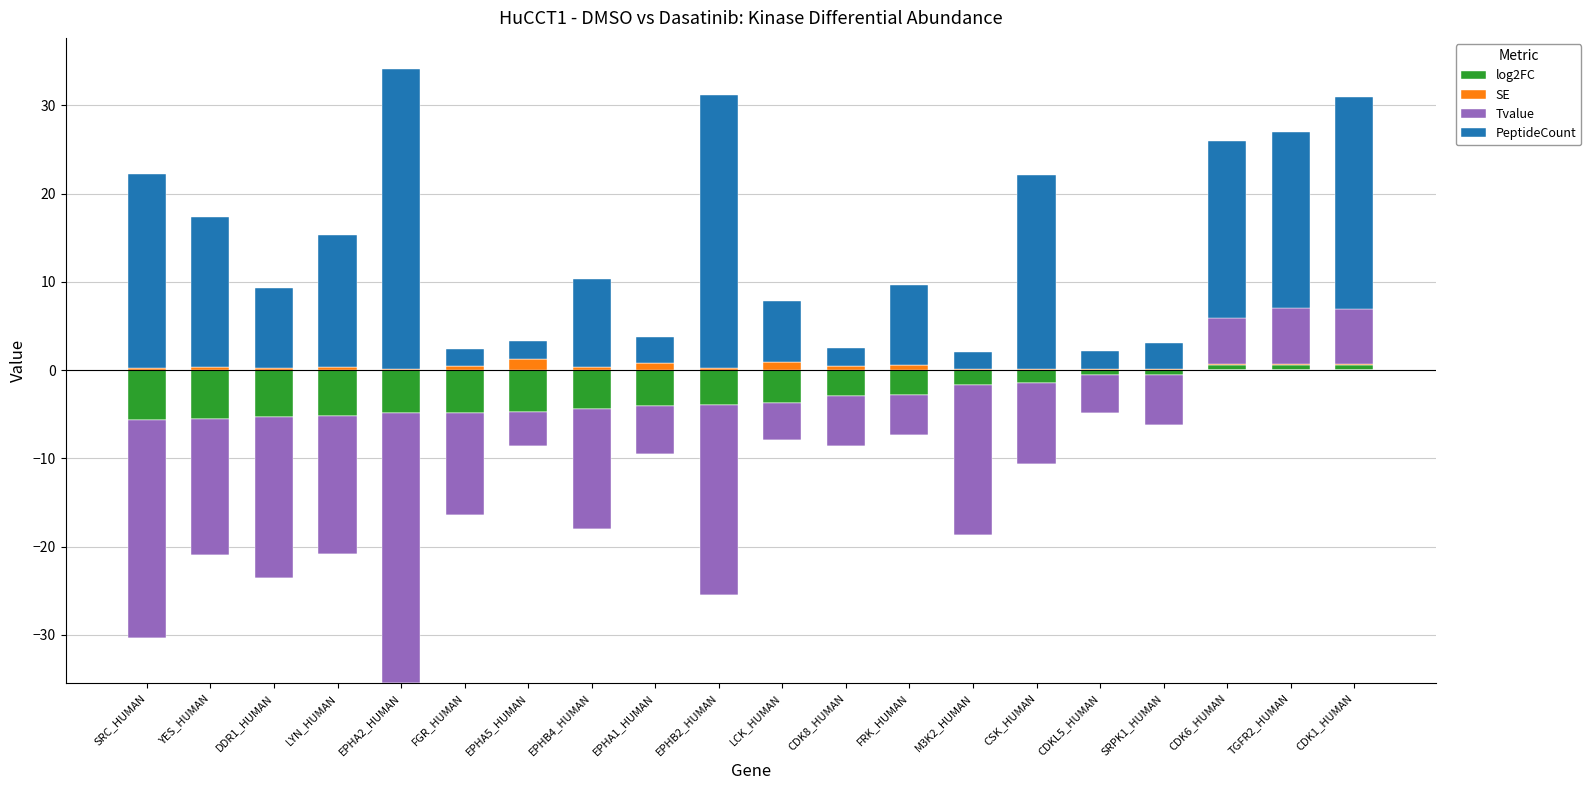

What is the spread (max minus min) of values at CDK1_HUMAN?

23.9